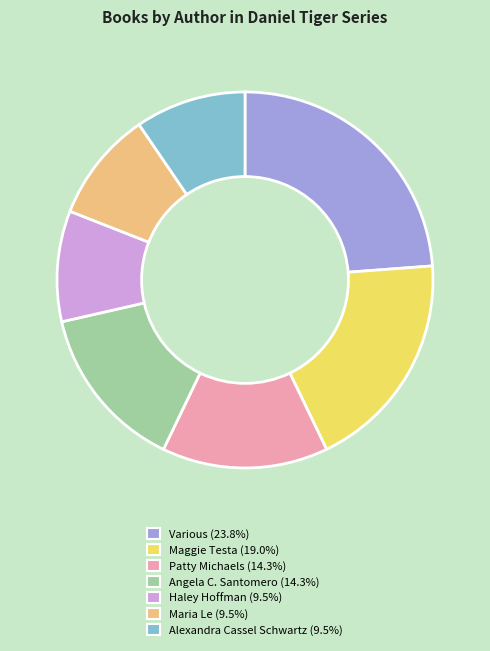

Is the sum of Maria Le and Maggie Testa greater than half?

No